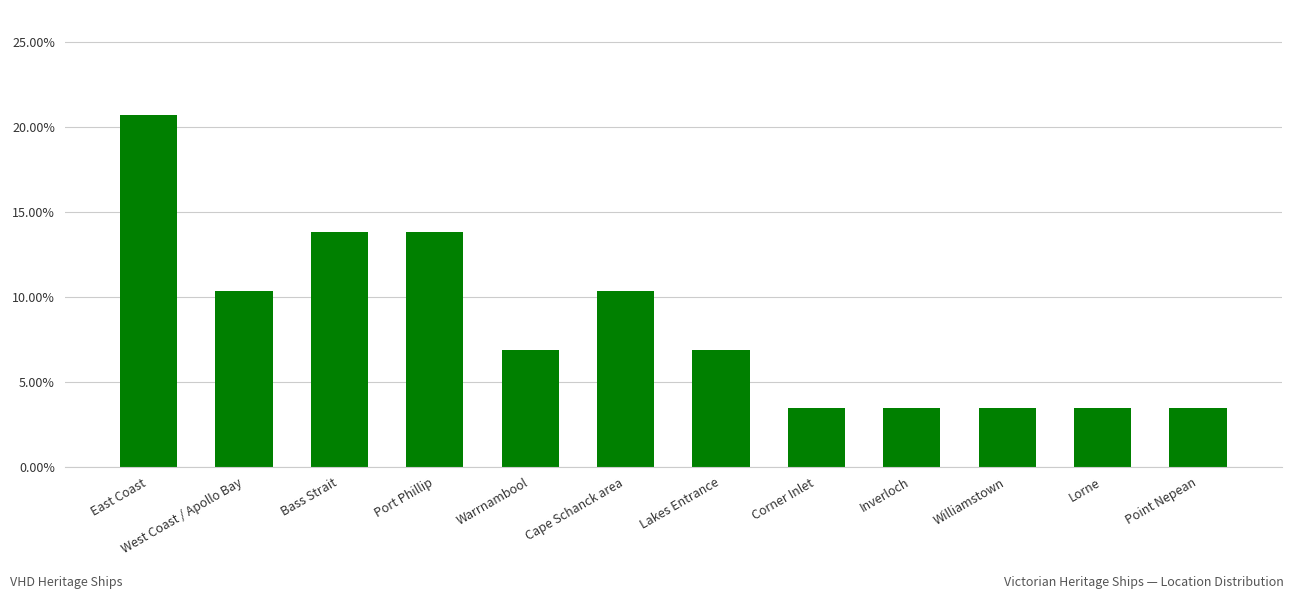

What is the label of the 8th bar from the right?

Warrnambool